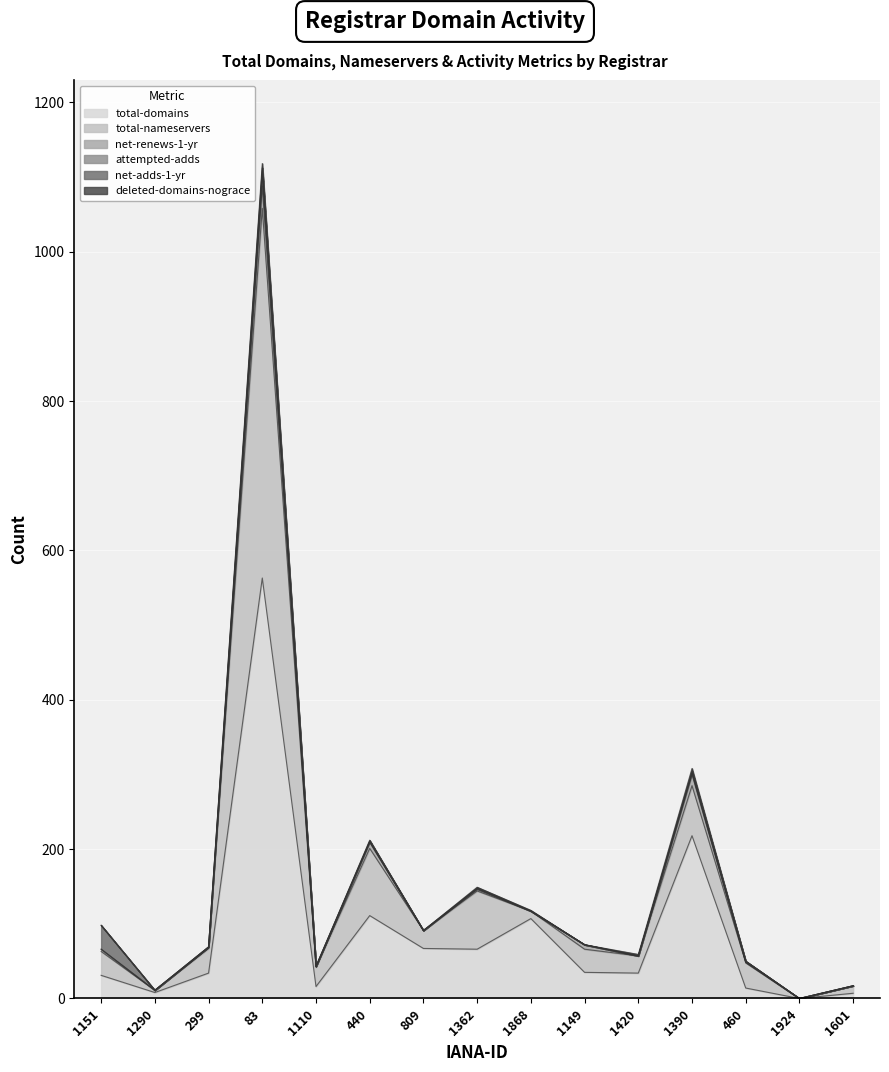

What is the highest value of the total-domains series?

563